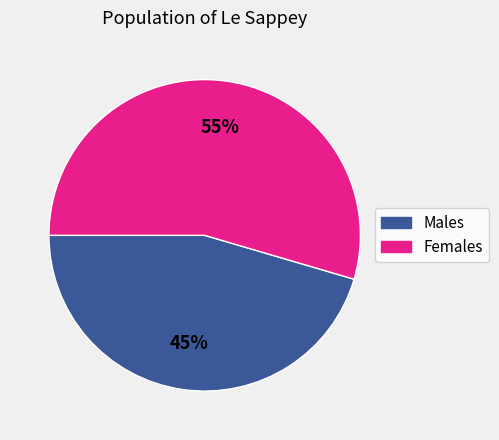

To the nearest percent, what is the average slice percentage?

50%